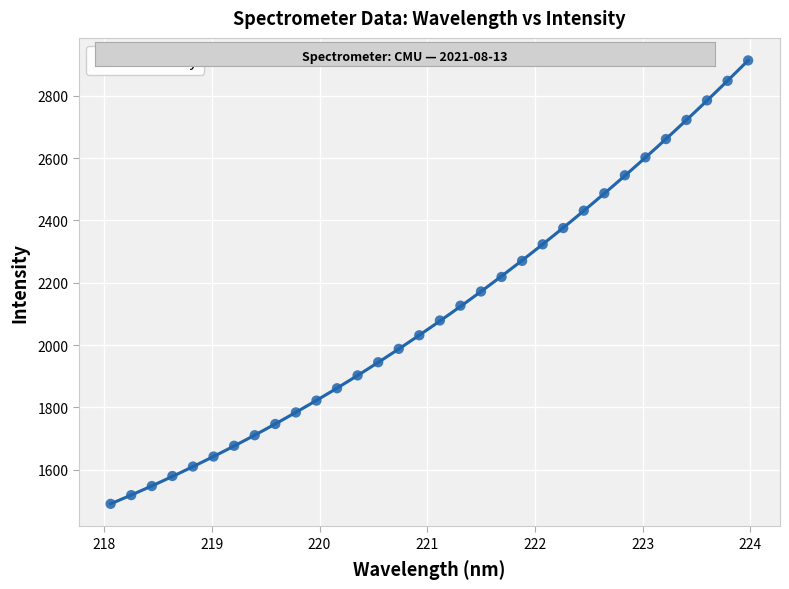

What is the range of Y values (max minus min)?

1424.2